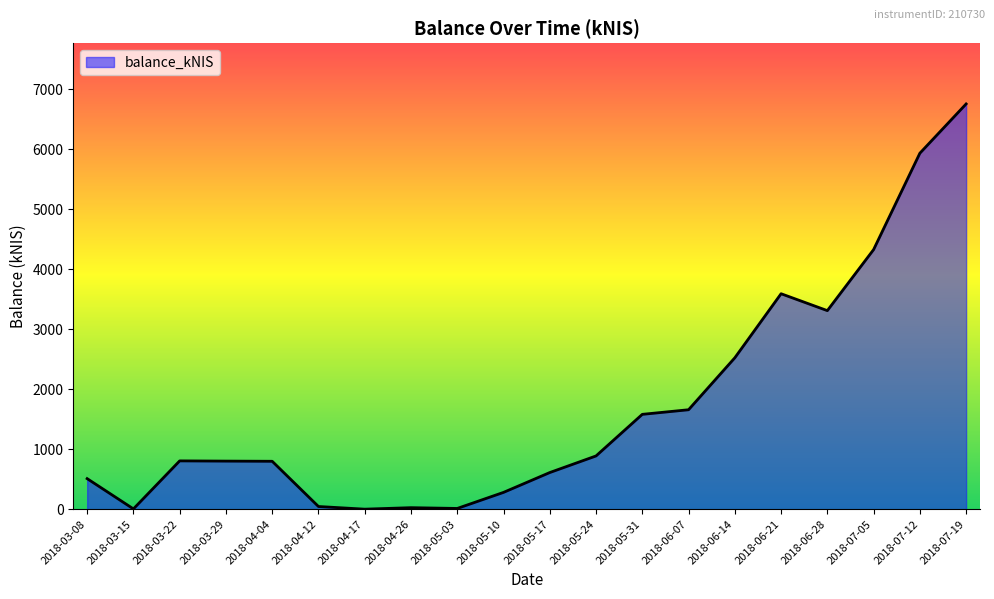

What is the difference between the values at 2018-05-17 and 2018-06-14?

1913.6